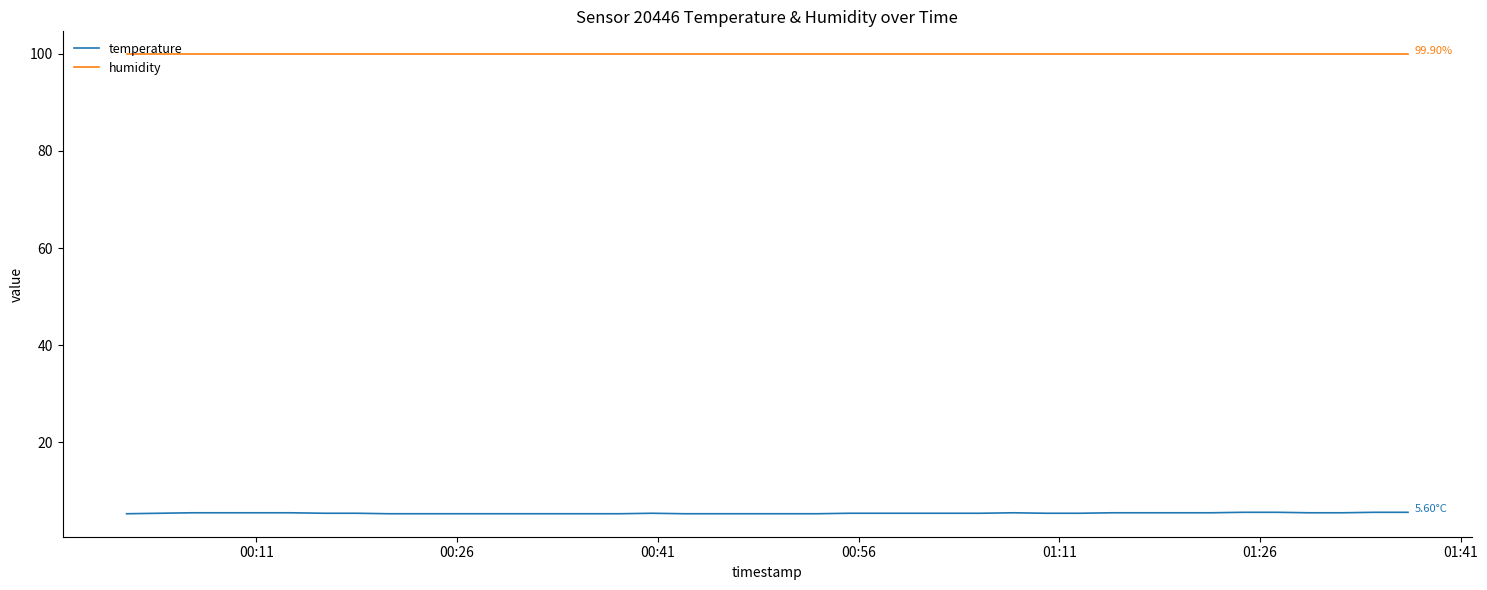

Rank the series by their maximum value, from lowest to highest.

temperature, humidity